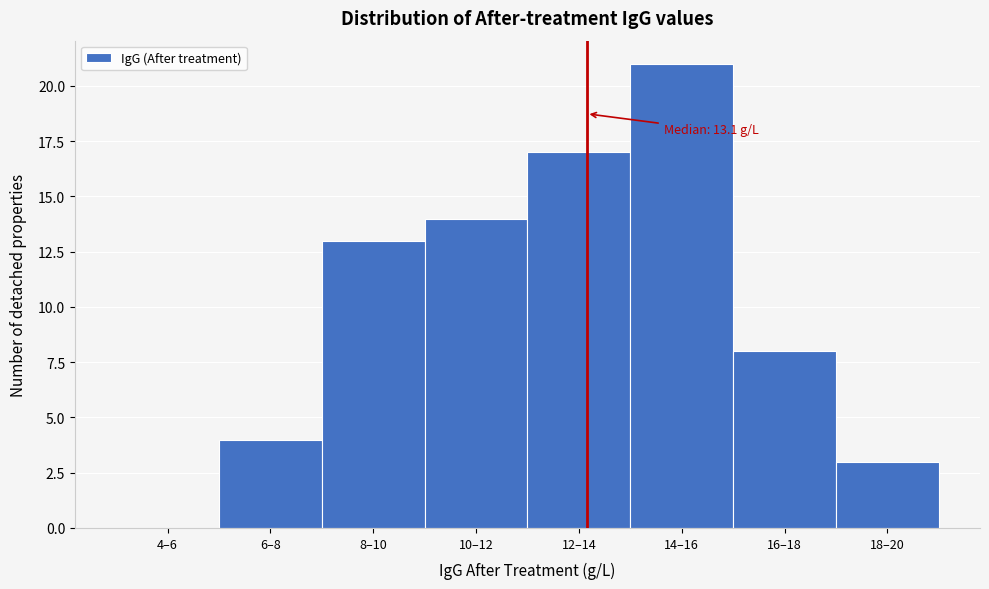

Reading left to right, transcribe all the data shown in this chart.

4–6=0	6–8=4	8–10=13	10–12=14	12–14=17	14–16=21	16–18=8	18–20=3